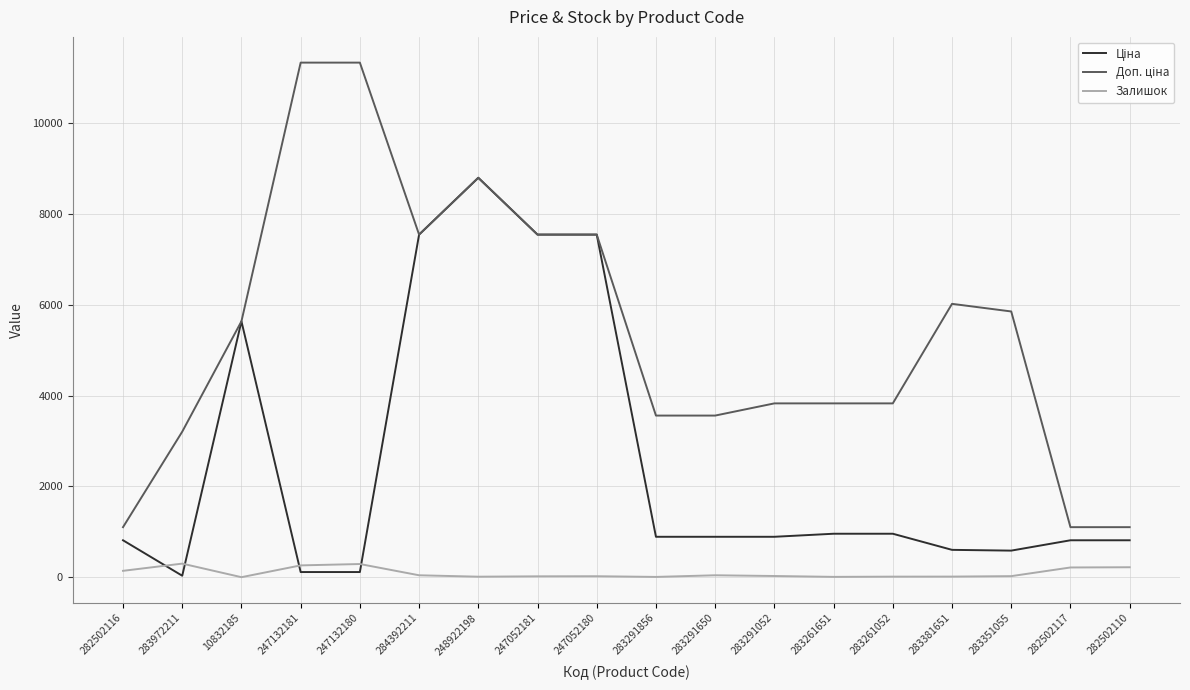

The Залишок series shows 0.0 at 10832185. True or false?

True